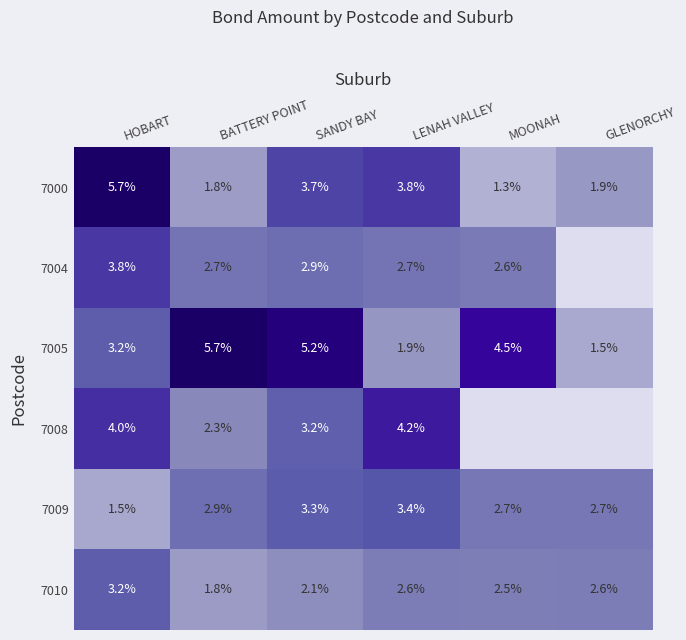

Is it true that 7010 equals 2.5 at MOONAH?

True